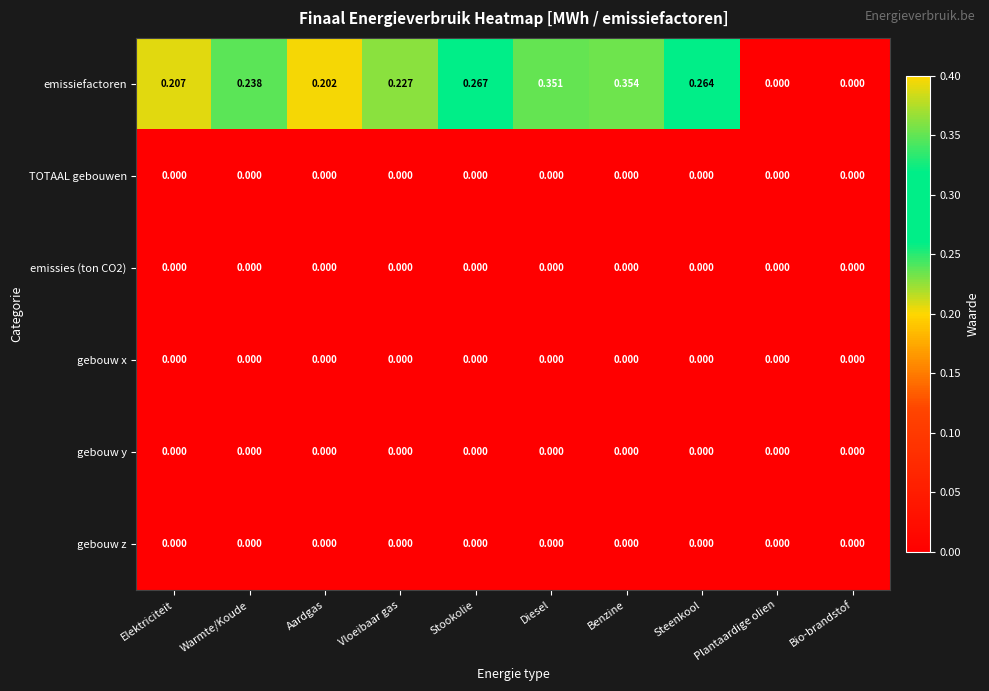

Which label corresponds to the largest value in the chart?

Benzine